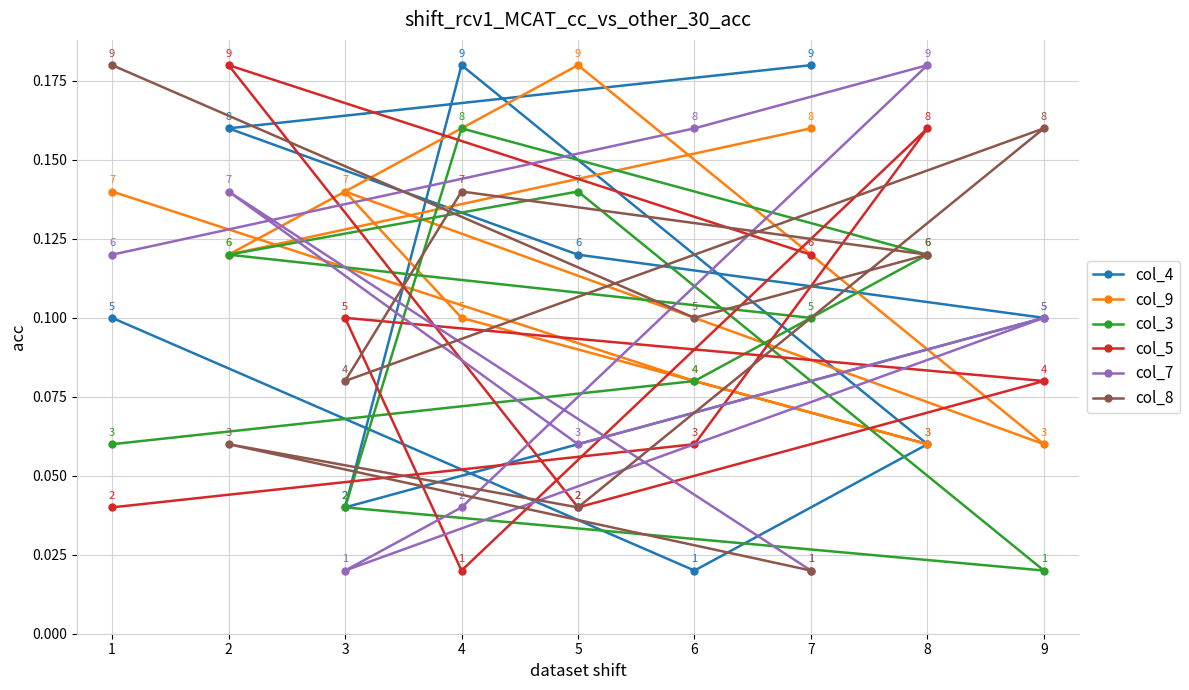

Count the number of data series in this chart.

6